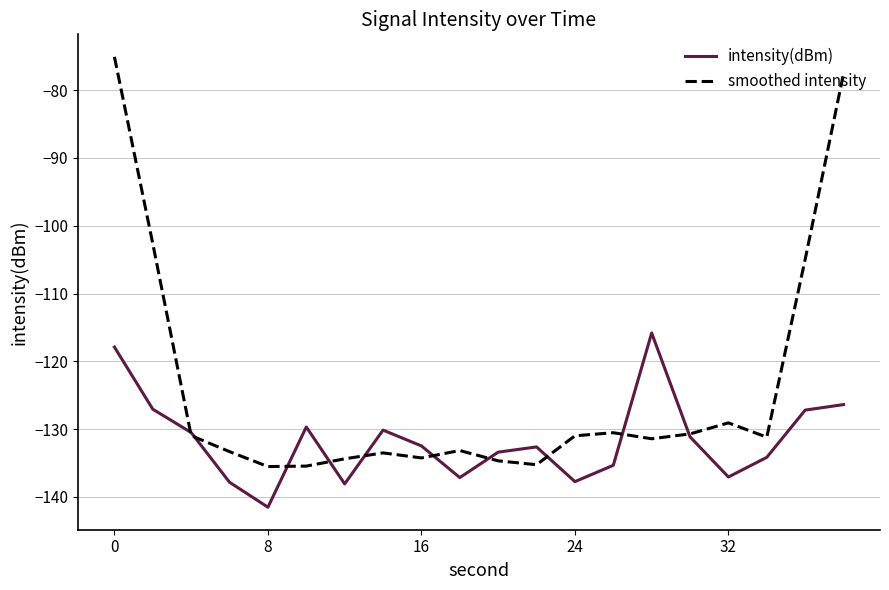

Which series has the widest spread of values?

smoothed intensity